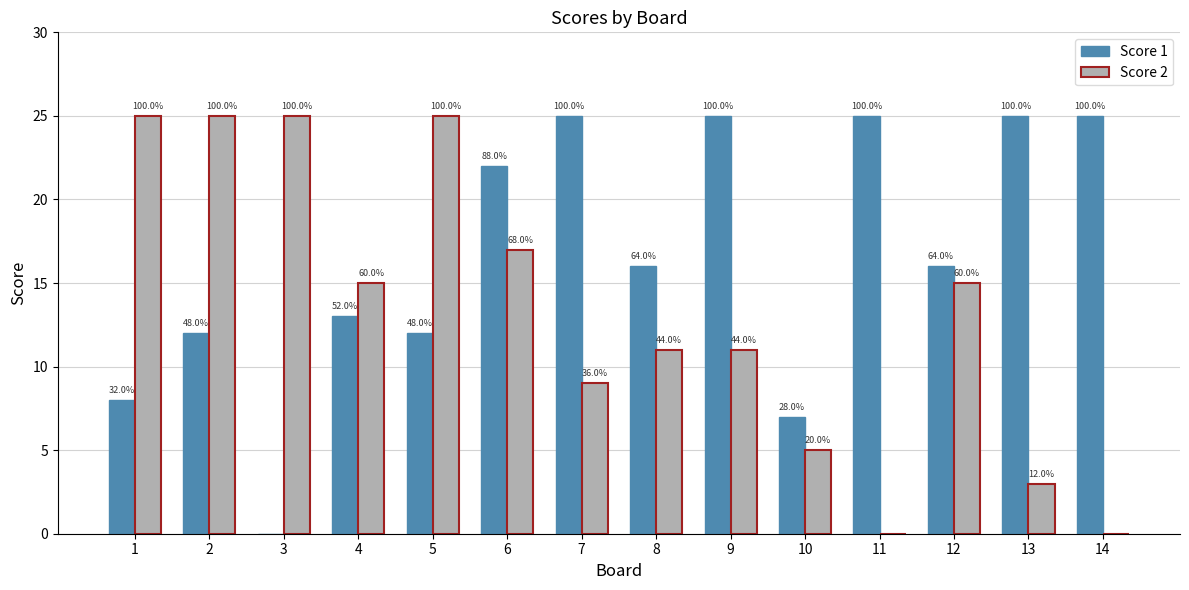

Does the chart contain stacked bars?

No